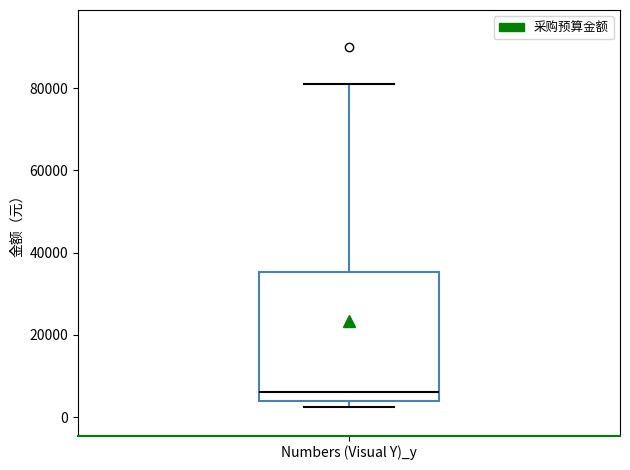

Read this box plot against the y-axis: the position of the median line, the range covered by the box, and the ends of both whiskers. The values are not printed on the chart, so give them approximately, as read against the axis.

median 6000, box 4000 to 36000, whiskers 2000 to 82000